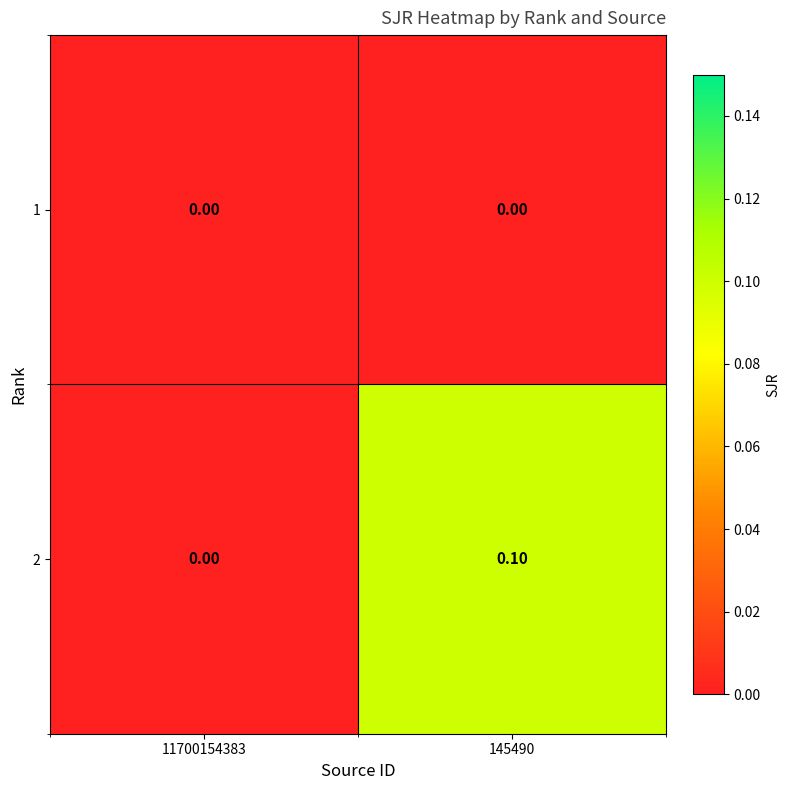

Rank the series by their maximum value, from lowest to highest.

1, 2